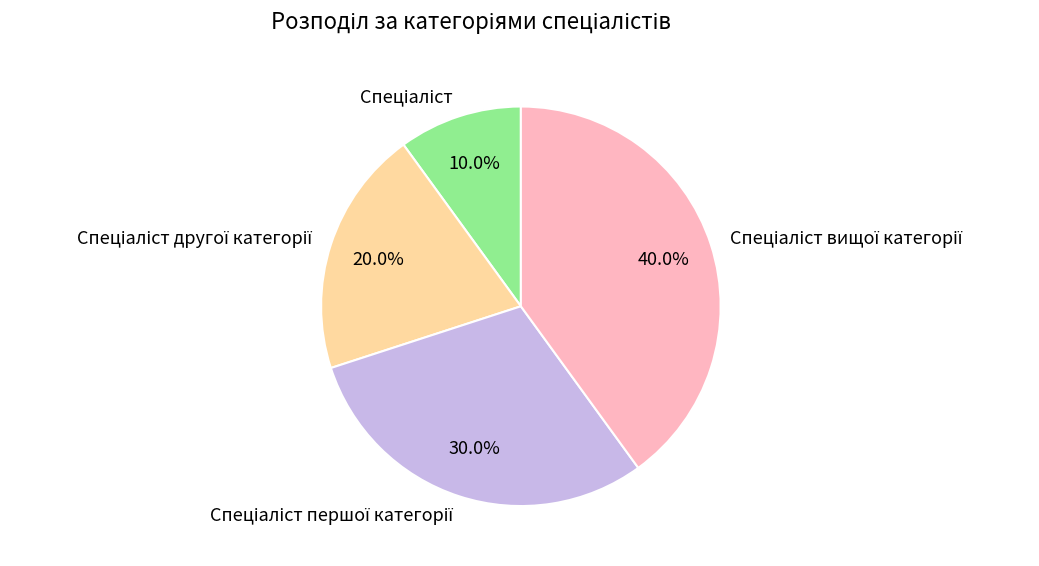

To the nearest percent, what is the difference between the largest and smallest slice percentages?

30%